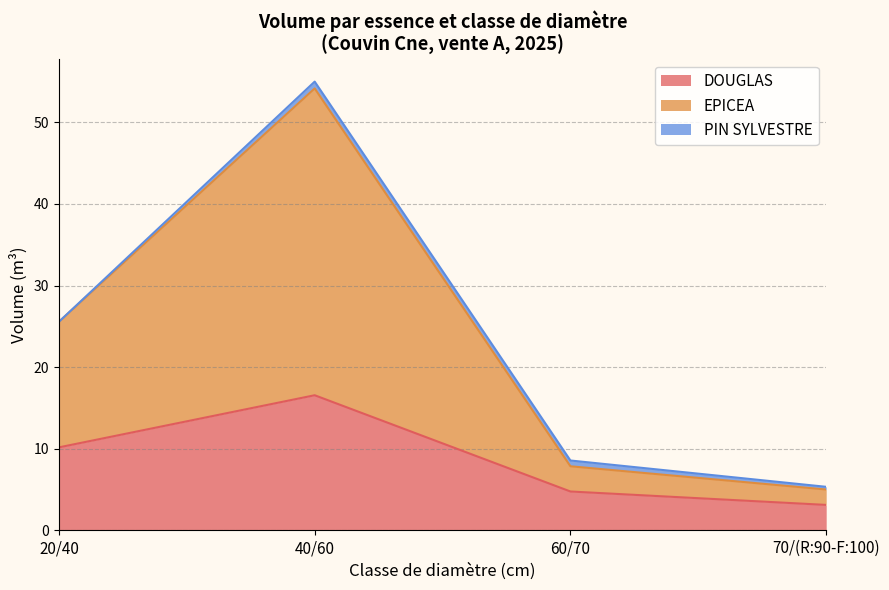

True or false: PIN SYLVESTRE has more than 0 interior local peaks.

True